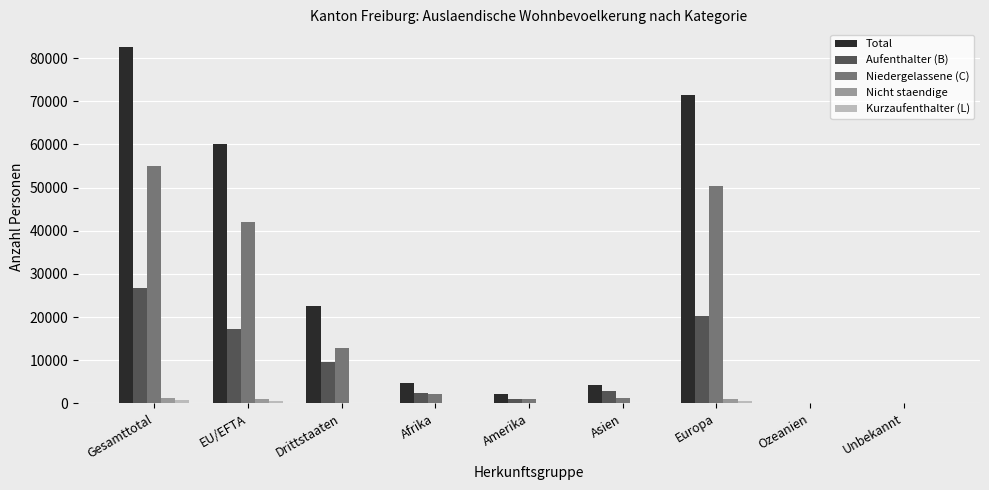

What is the maximum value shown in the chart?

82529